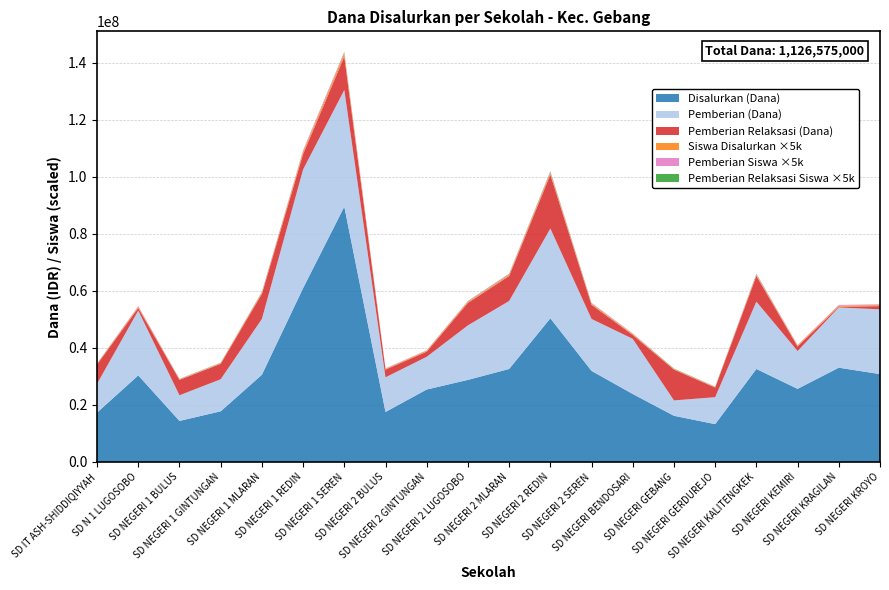

Reading left to right, extract all data points from this chart.

Disalurkan (Dana): 17325000	30375000	14400000	17775000	30600000	60975000	89550000	17550000	25425000	28800000	32625000	50400000	31950000	23850000	16200000	13275000	32625000	25650000	33075000	30825000
Siswa Disalurkan: 40	74	36	42	75	146	209	46	61	71	80	118	77	57	37	35	80	64	78	71
Pemberian (Dana): 10125000	22725000	9000000	11250000	19575000	41625000	40950000	12150000	11475000	19125000	23850000	31500000	18225000	19350000	5400000	9450000	23625000	13275000	21150000	22725000
Pemberian Siswa: 24	57	24	27	44	99	99	32	30	49	56	75	46	45	13	26	59	36	50	52
Pemberian Relaksasi (Dana): 6750000	900000	5400000	5400000	8775000	5400000	11700000	2700000	1800000	7875000	8775000	18900000	4950000	1350000	10800000	3375000	9000000	1575000	225000	1125000
Pemberian Relaksasi Siswa: 15	2	12	12	26	16	27	8	4	18	24	43	11	5	24	8	21	4	1	3